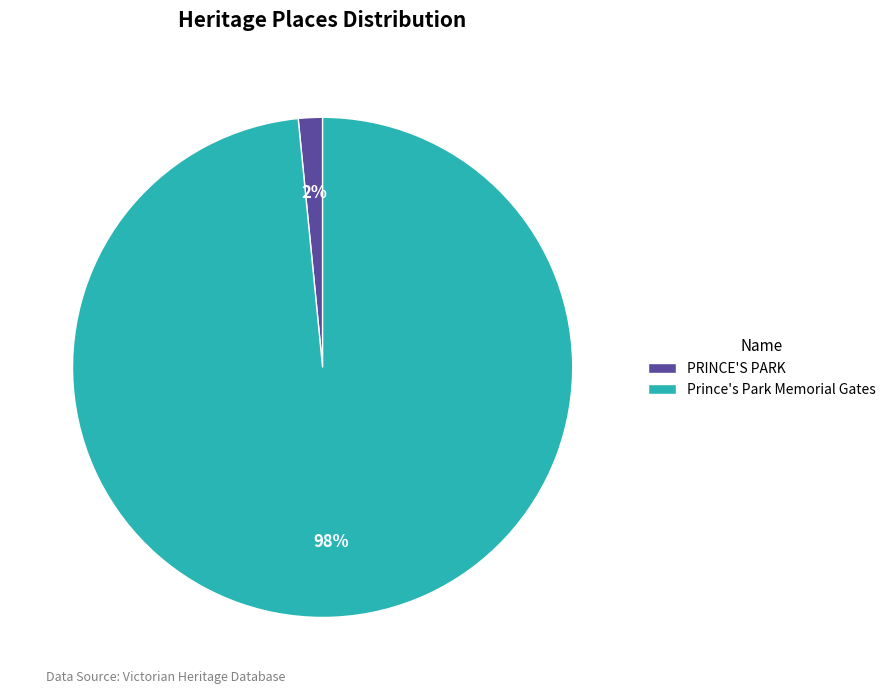

How many segments does this pie chart have?

2